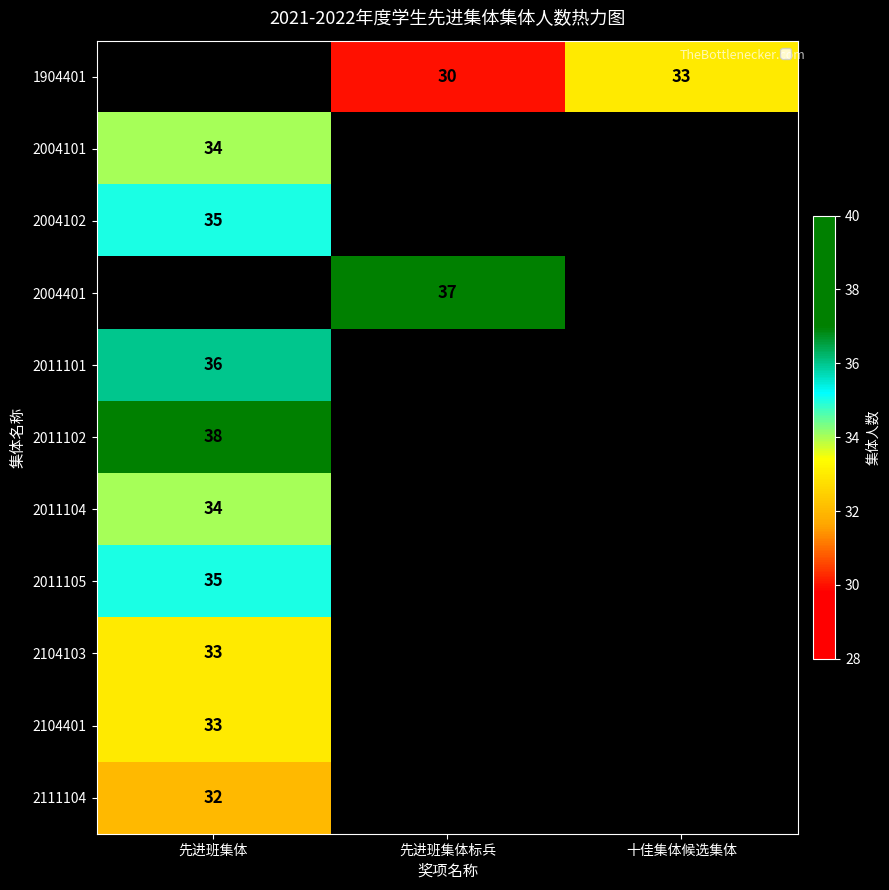

Count the number of data series in this chart.

11